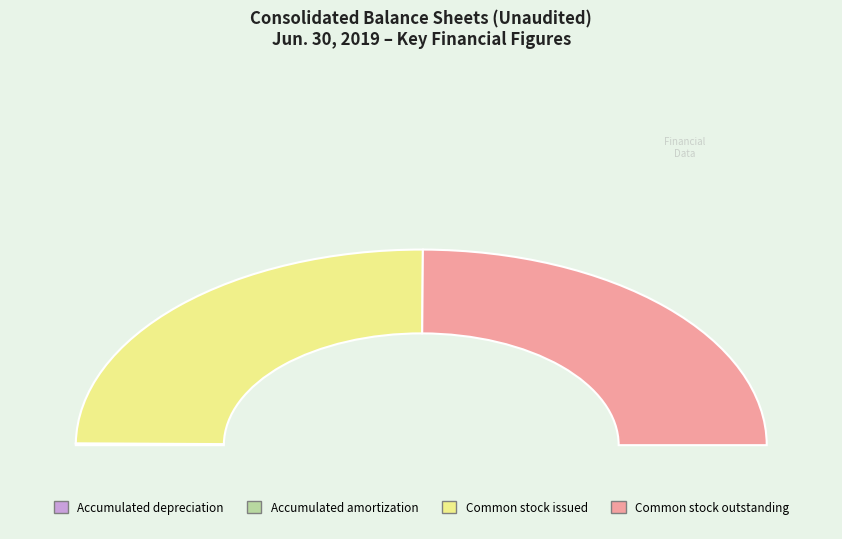

What is the ratio of the value at Accumulated depreciation to the value at Accumulated amortization?

10.1